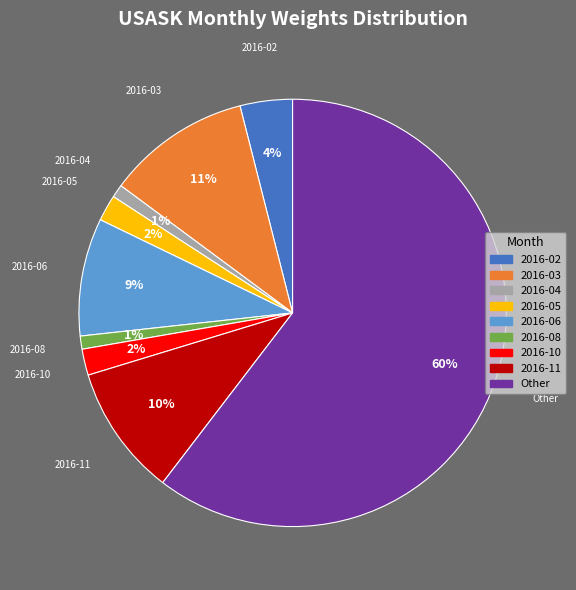

Is there any slice that represents more than half of the pie?

Yes